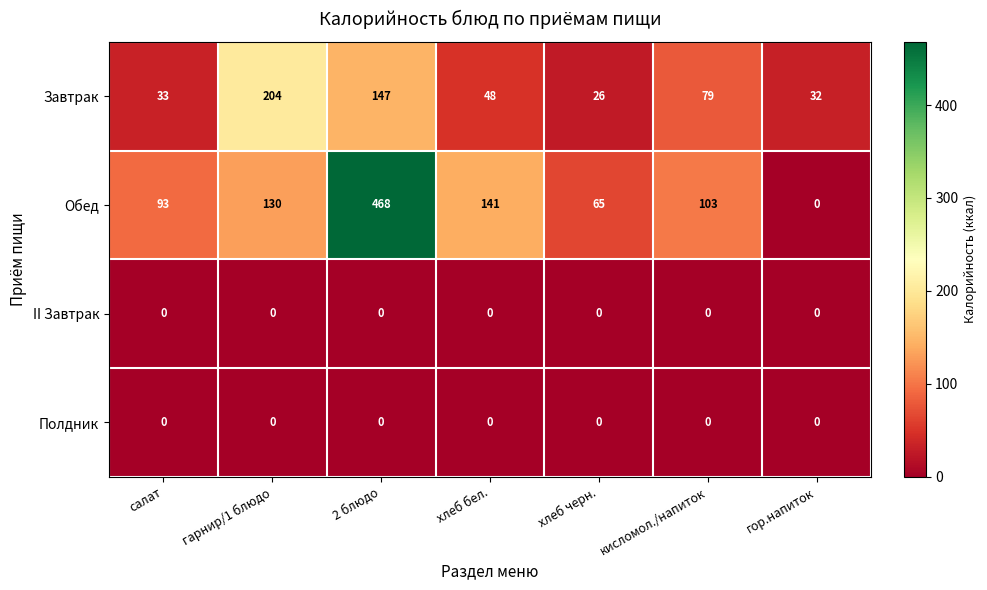

Is it true that Обед equals 45 at салат?

False